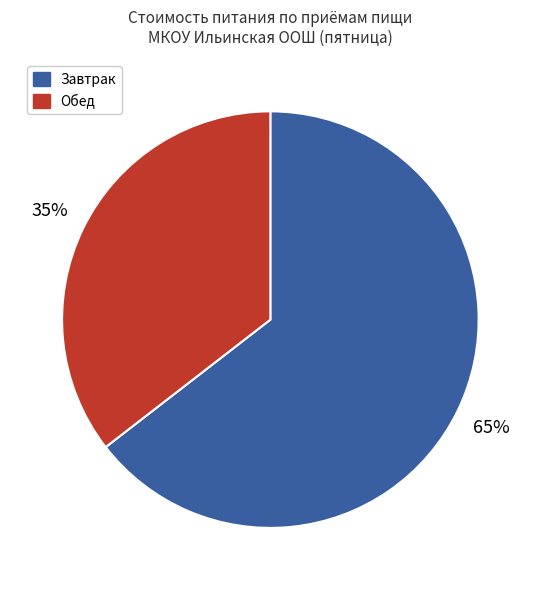

How many slices are in this pie chart?

2